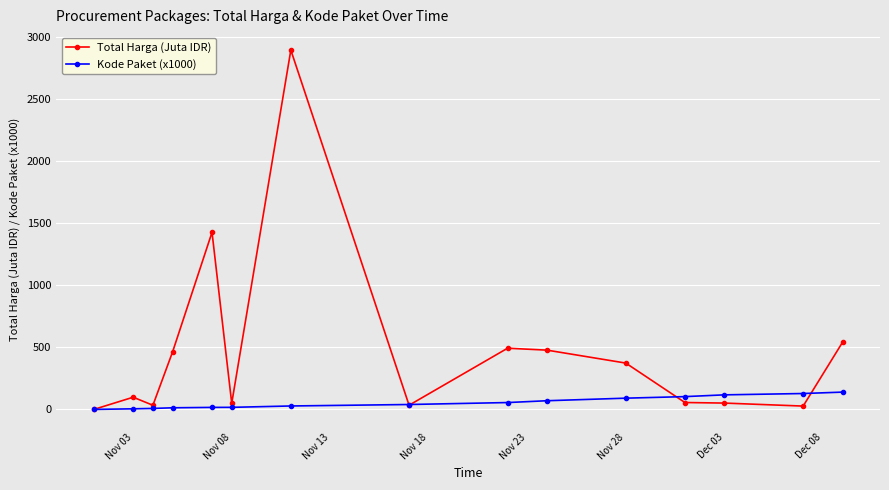

Which series has the widest spread of values?

Total Harga (Juta IDR)